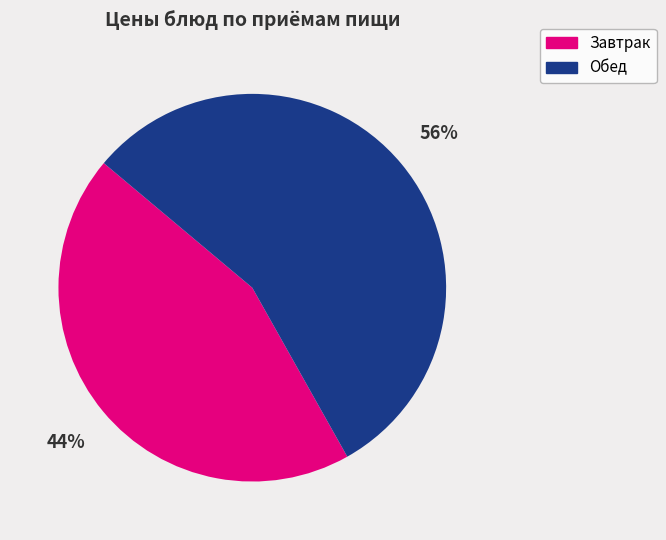

How many segments does this pie chart have?

2